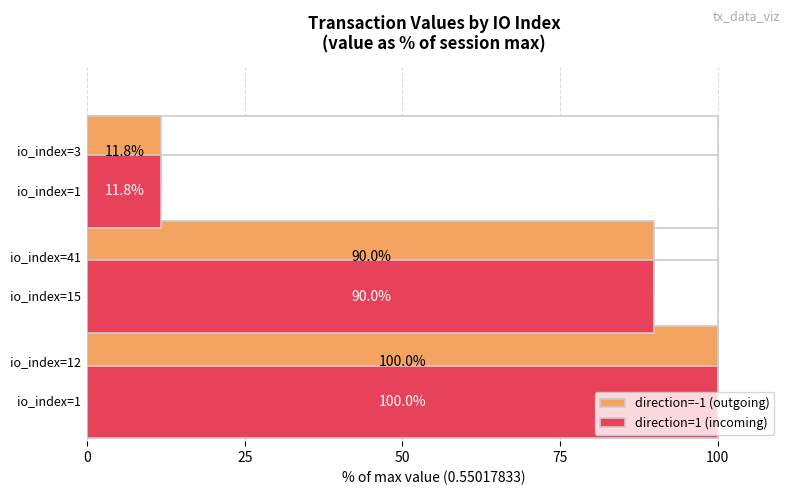

Rank the series by their maximum value, from highest to lowest.

direction=-1 (outgoing), direction=1 (incoming)